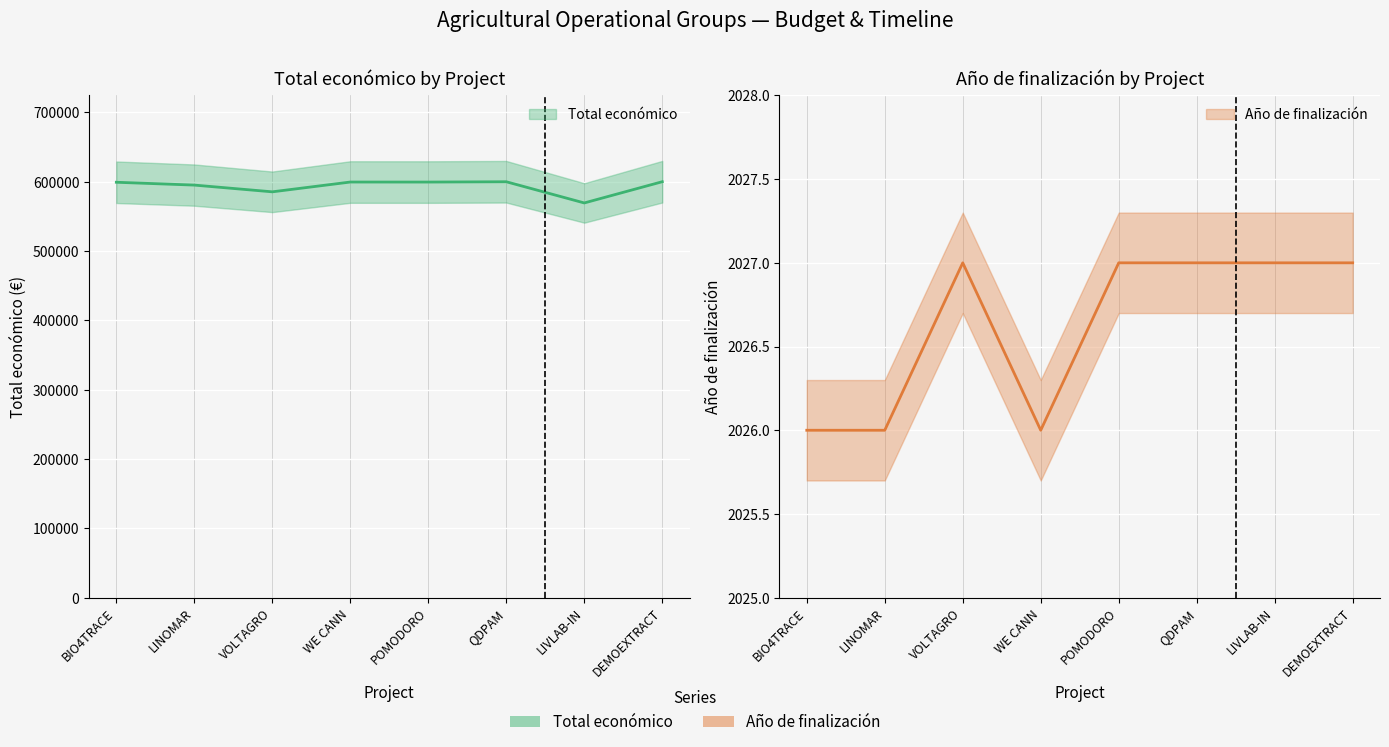

List the labels in order of Año de finalización value, largest first.

VOLTAGRO, POMODORO, QDPAM, LIVLAB-IN, DEMOEXTRACT, BIO4TRACE, LINOMAR, WE CANN